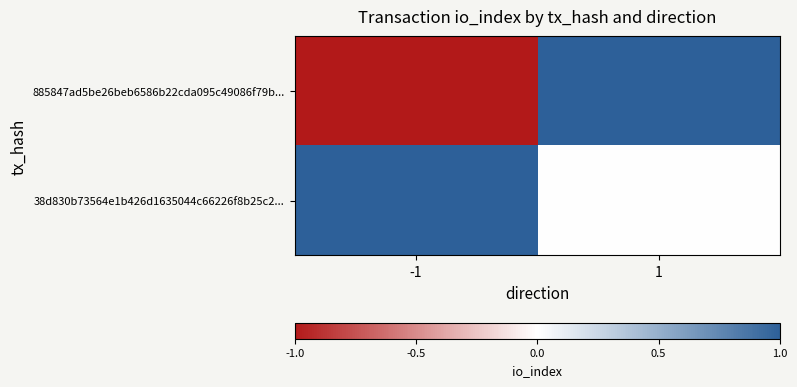

What is the difference between the highest and lowest values at 1?

1